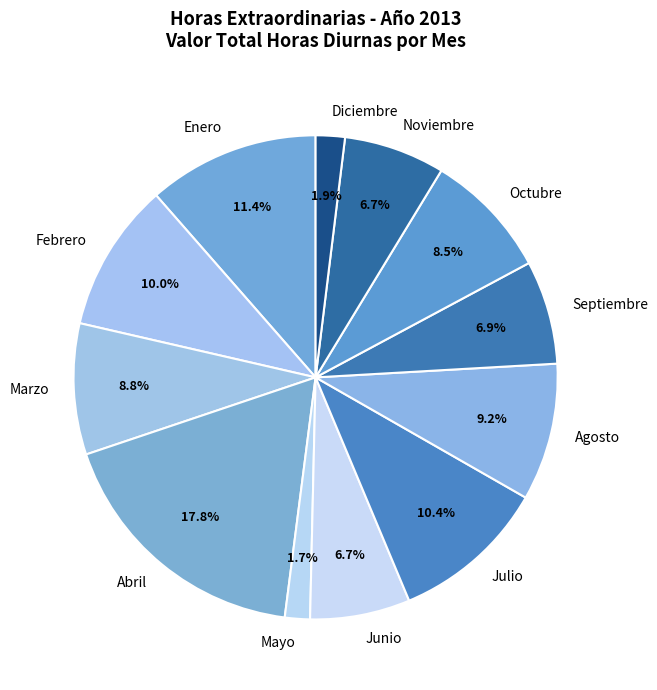

To the nearest percent, what is the combined percentage of Mayo and Junio?

8%